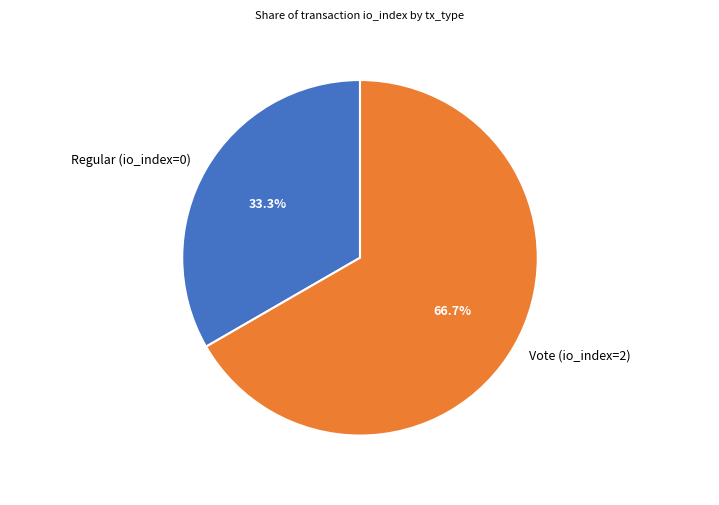

What percentage do Regular (io_index=0) and Vote (io_index=2) together represent?

100.0%